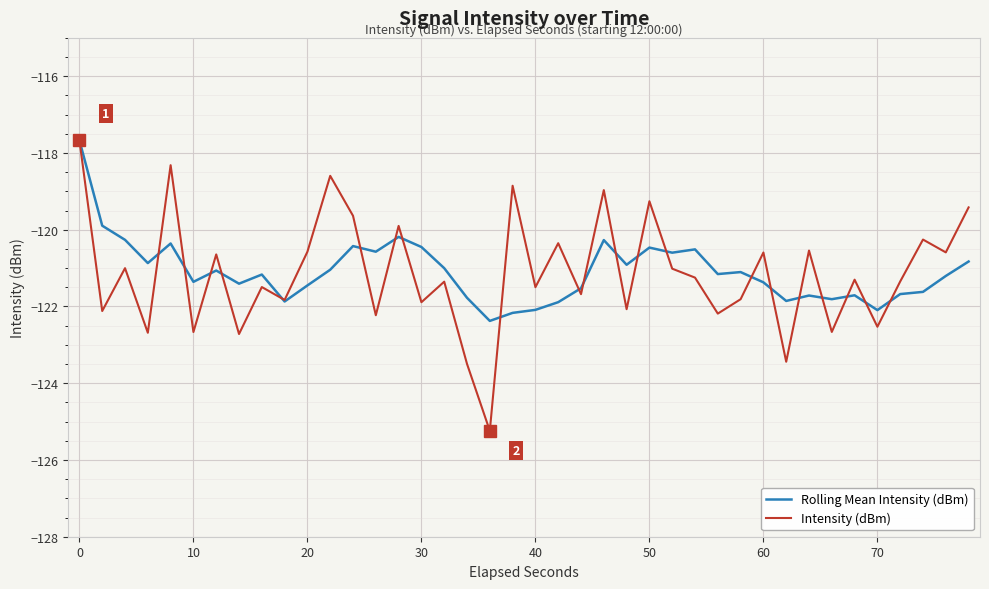

Does the chart have visible grid lines?

Yes